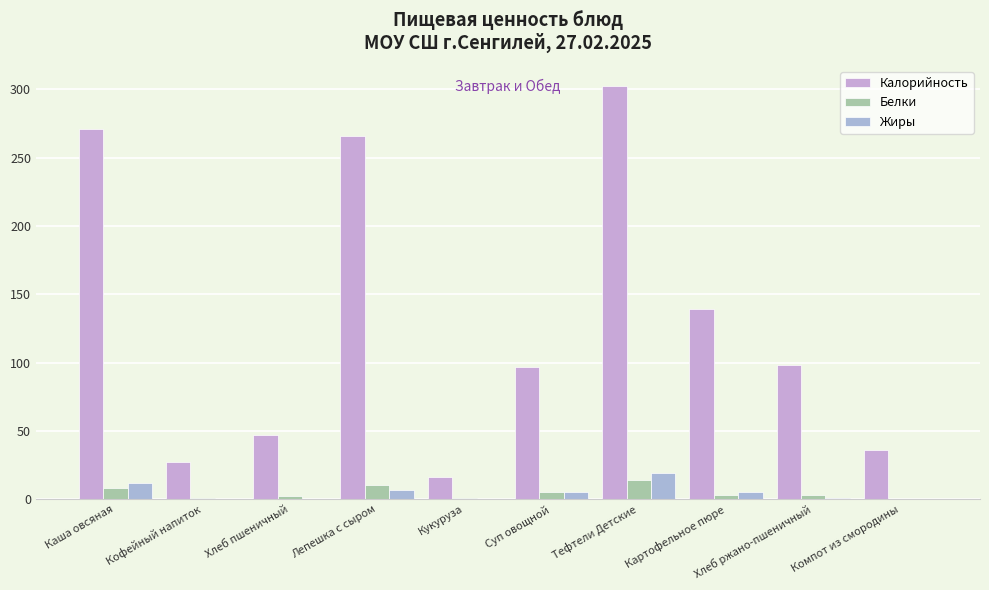

At which label does Калорийность reach its peak?

Тефтели Детские